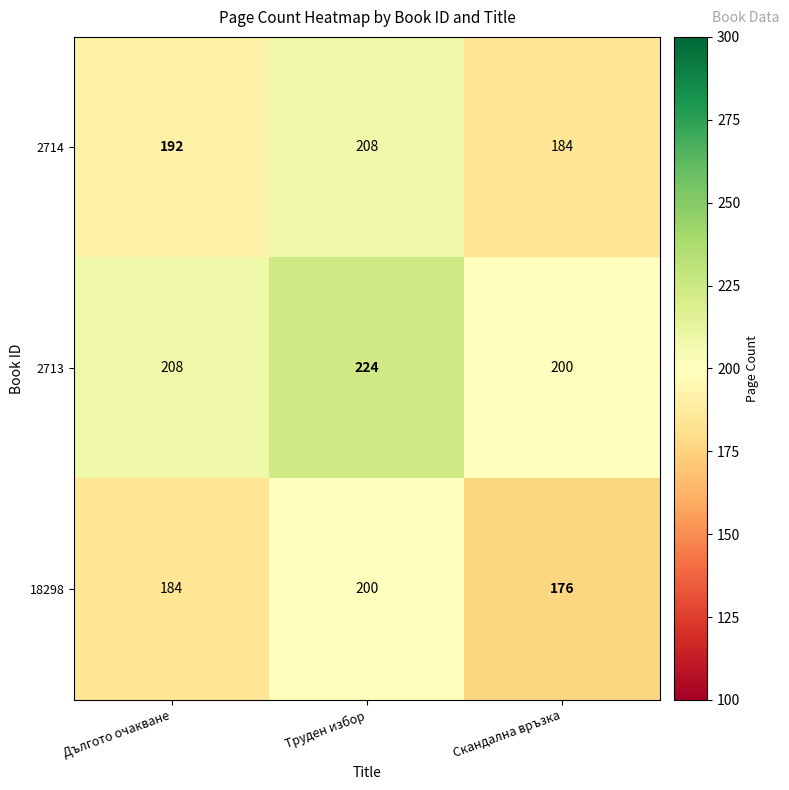

List the series in order of their overall mean, lowest first.

18298, 2714, 2713